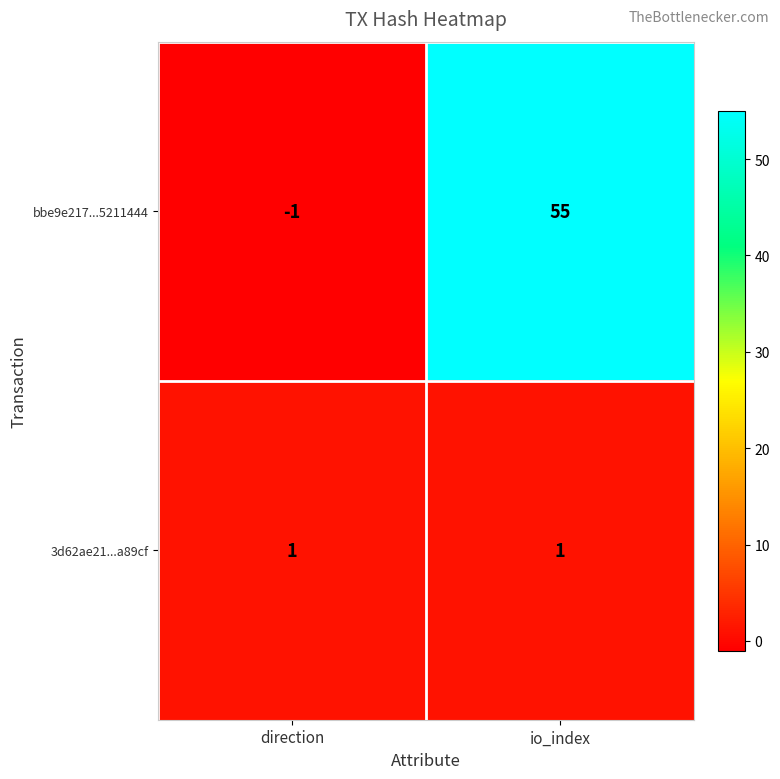

At which category is the sum across all series the highest?

io_index